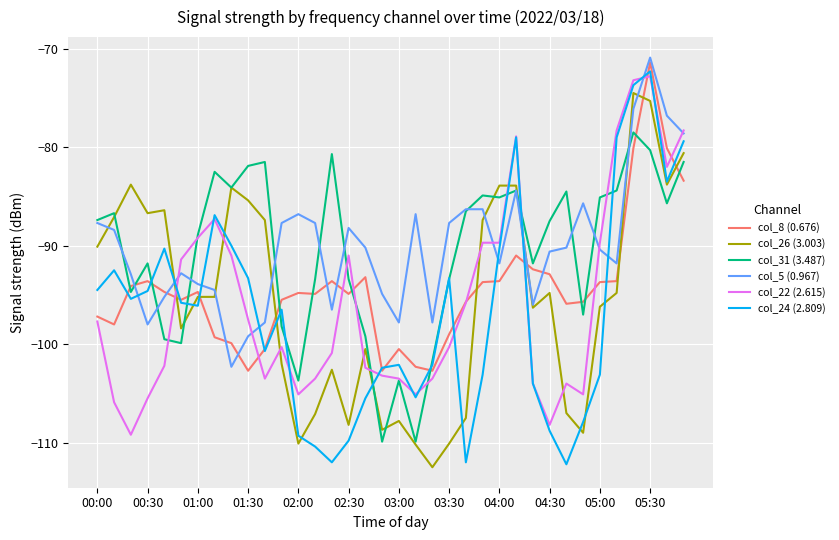

What is the minimum value shown in the chart?

-112.5